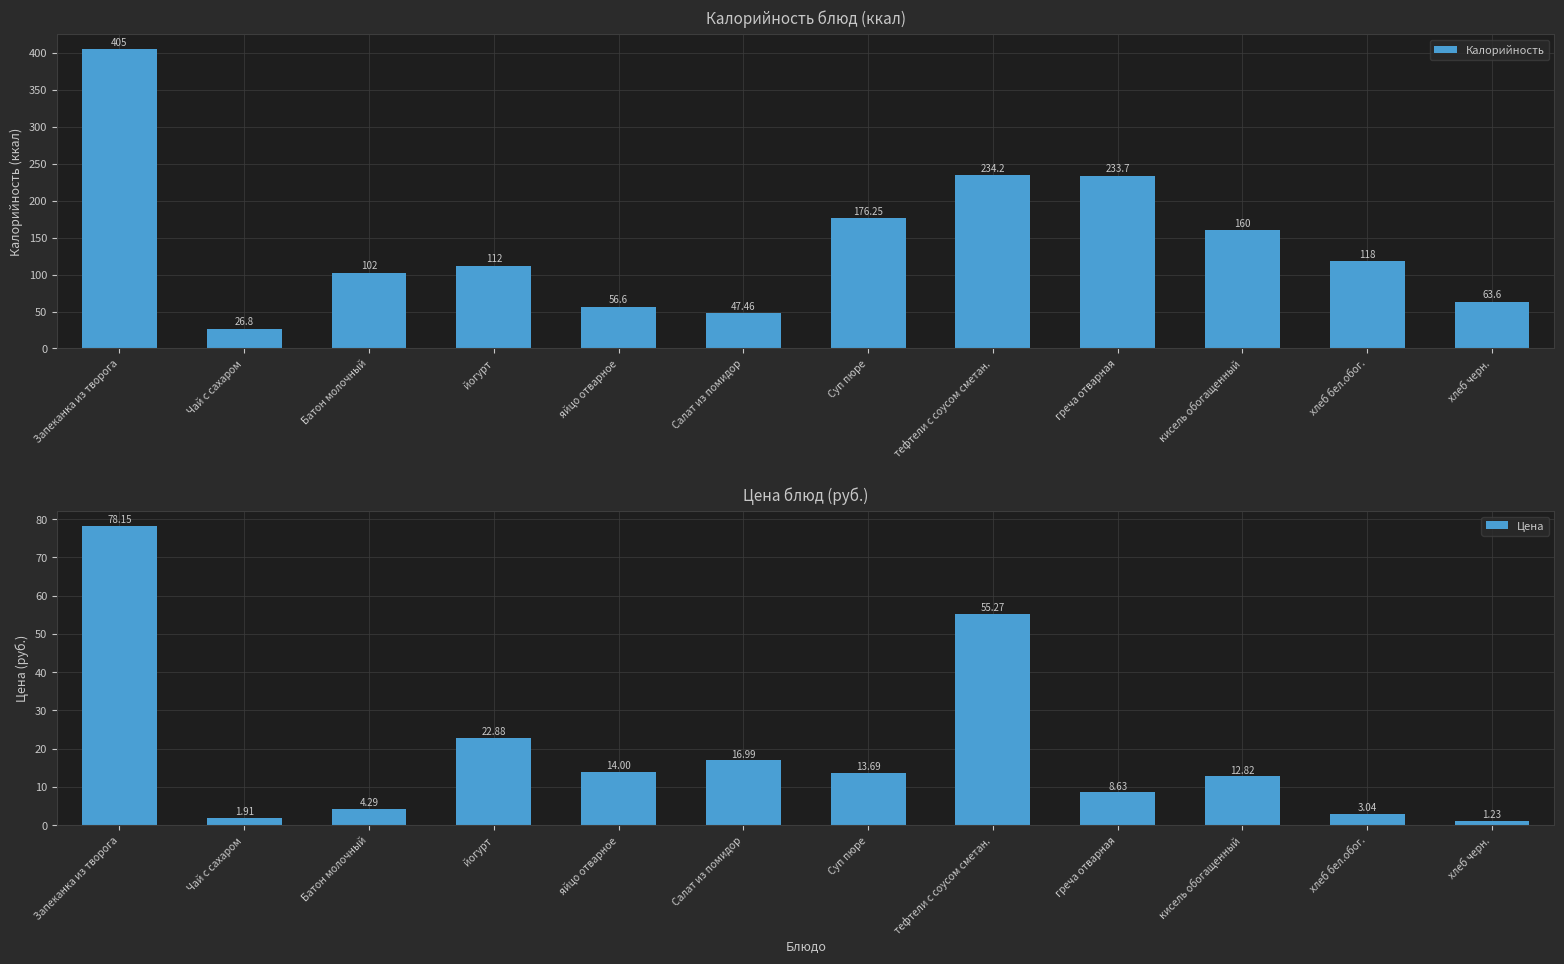

Count the number of data series in this chart.

2